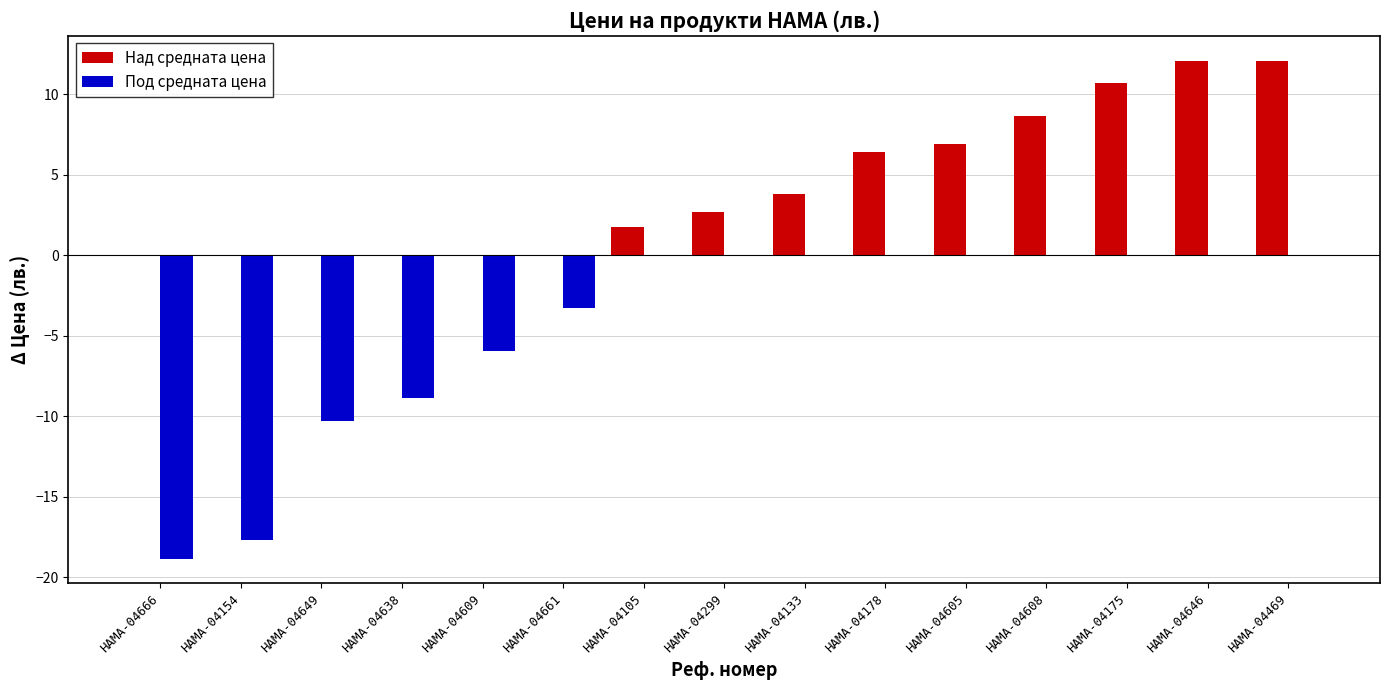

What are all the series names shown in the legend?

Над средната цена, Под средната цена